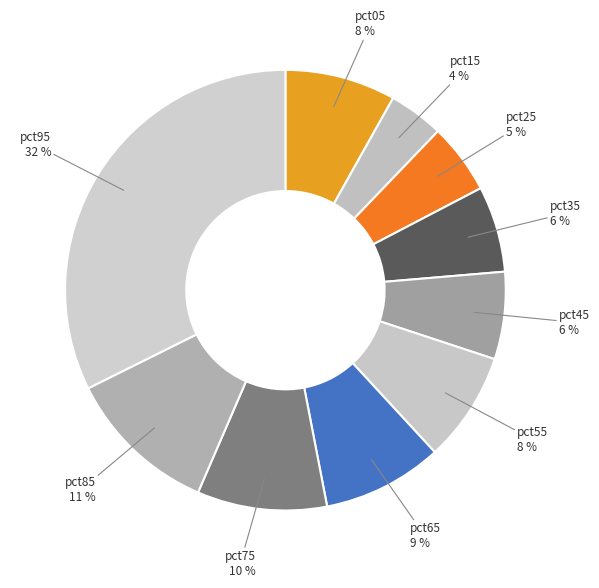

True or false: pct15 accounts for 4% of the total.

True